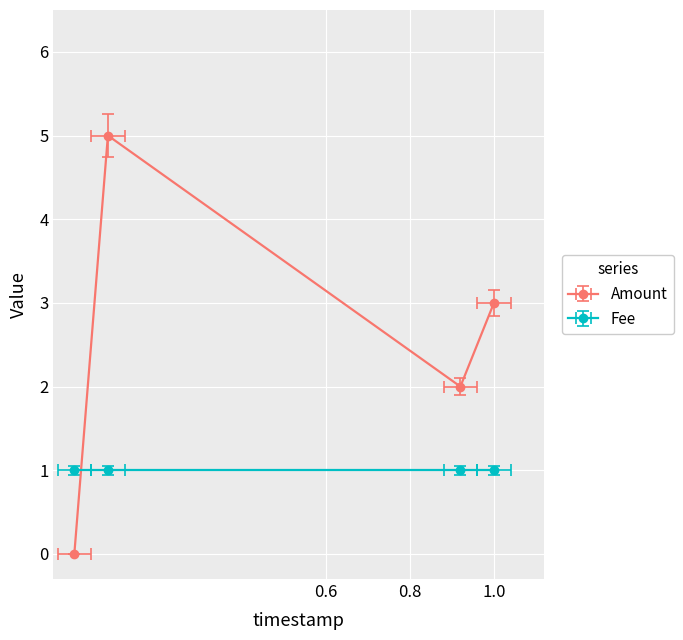

What is the change in value from 2017-04-19 21:17:58 to 2017-04-19 23:13:39?

+5